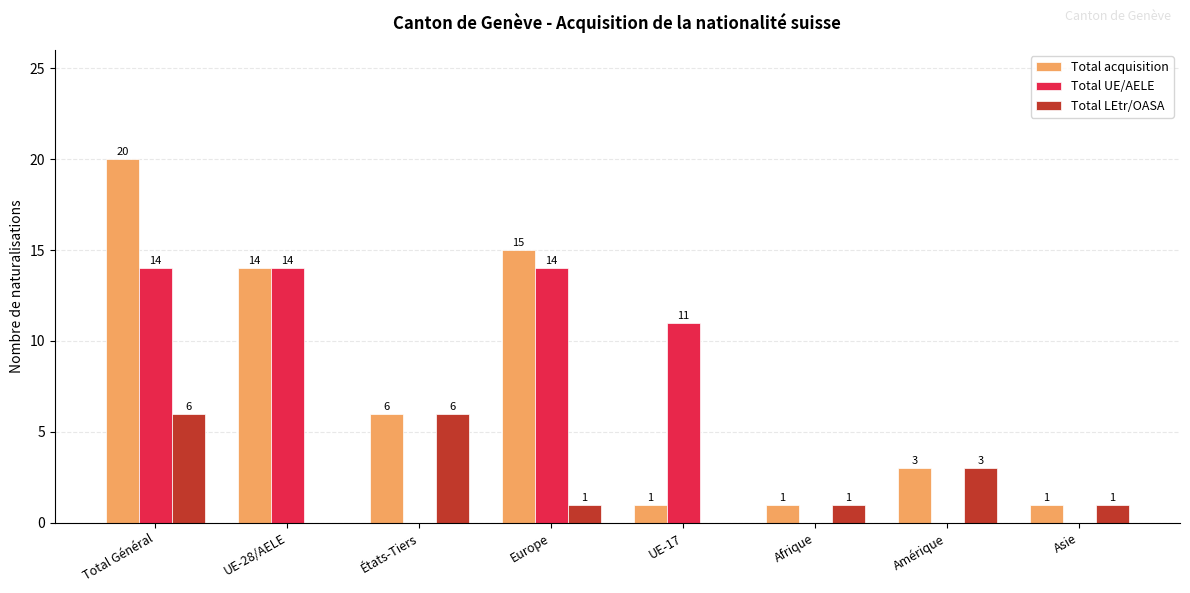

True or false: Total LEtr/OASA has a value of 4 at UE-17.

False